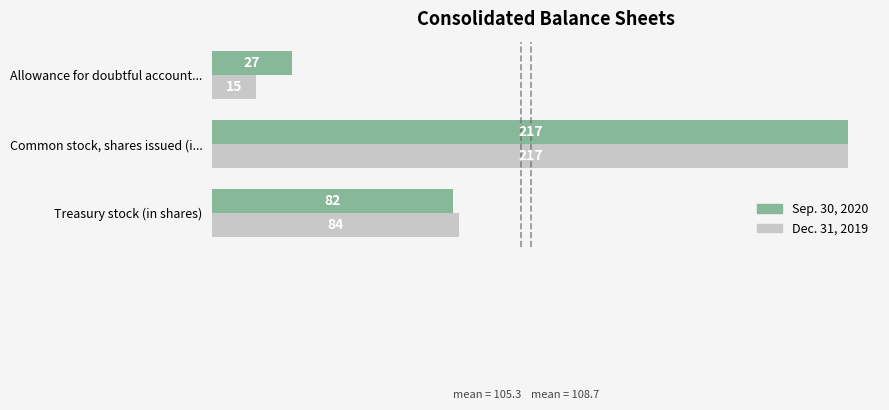

Which series has the largest range (max minus min)?

Dec. 31, 2019